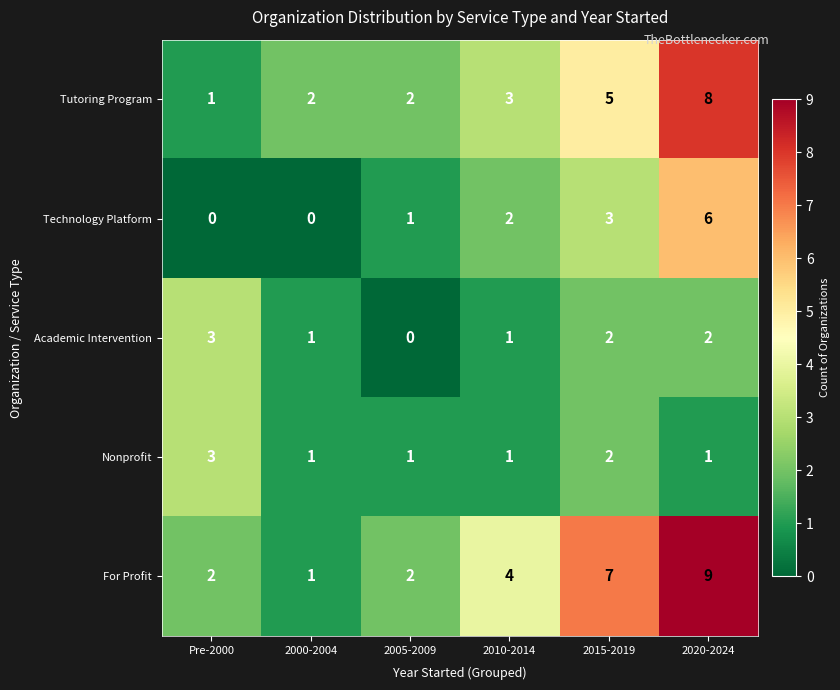

How many categories are shown in the chart?

6